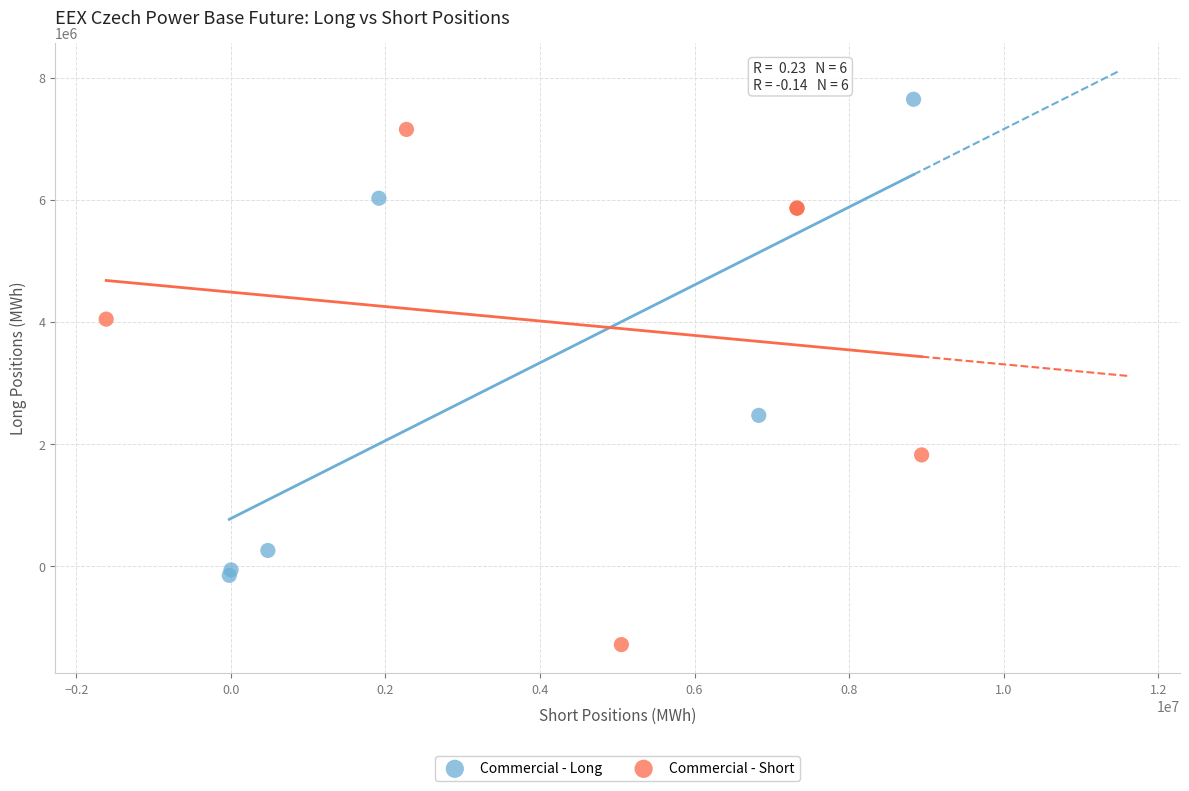

Which series has the widest spread of Y values?

Commercial - Short